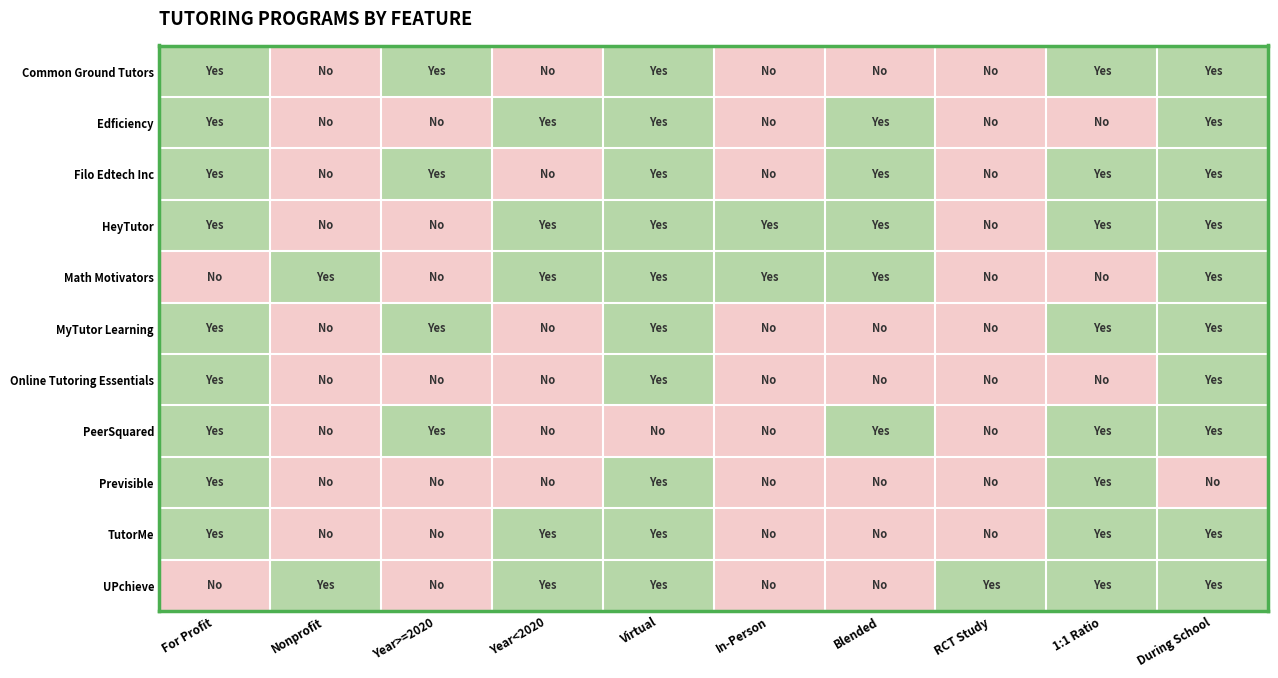

Which series has the largest range (max minus min)?

Common Ground Tutors